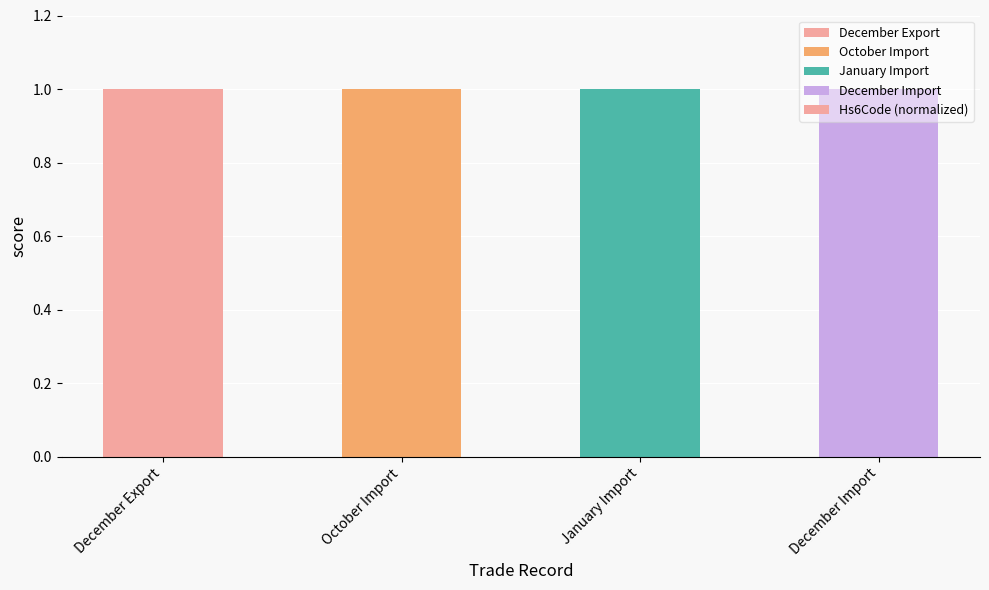

Reading left to right, extract all data points from this chart.

1.0	1.0	1.0	1.0